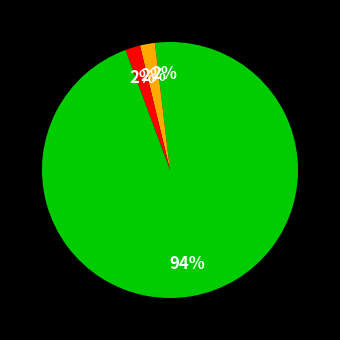

How many segments does this pie chart have?

4